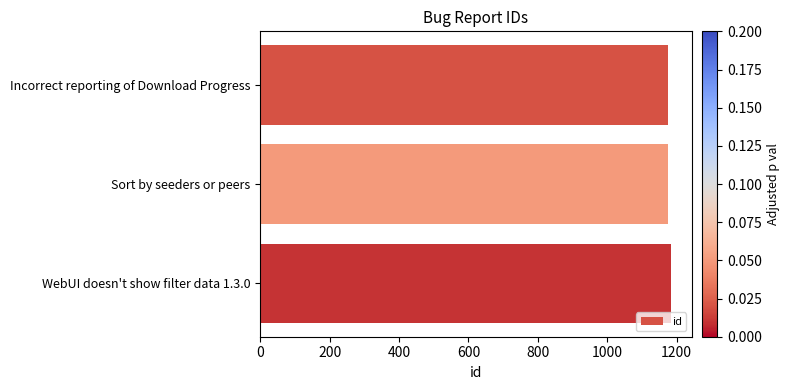

What is the average value?

1178